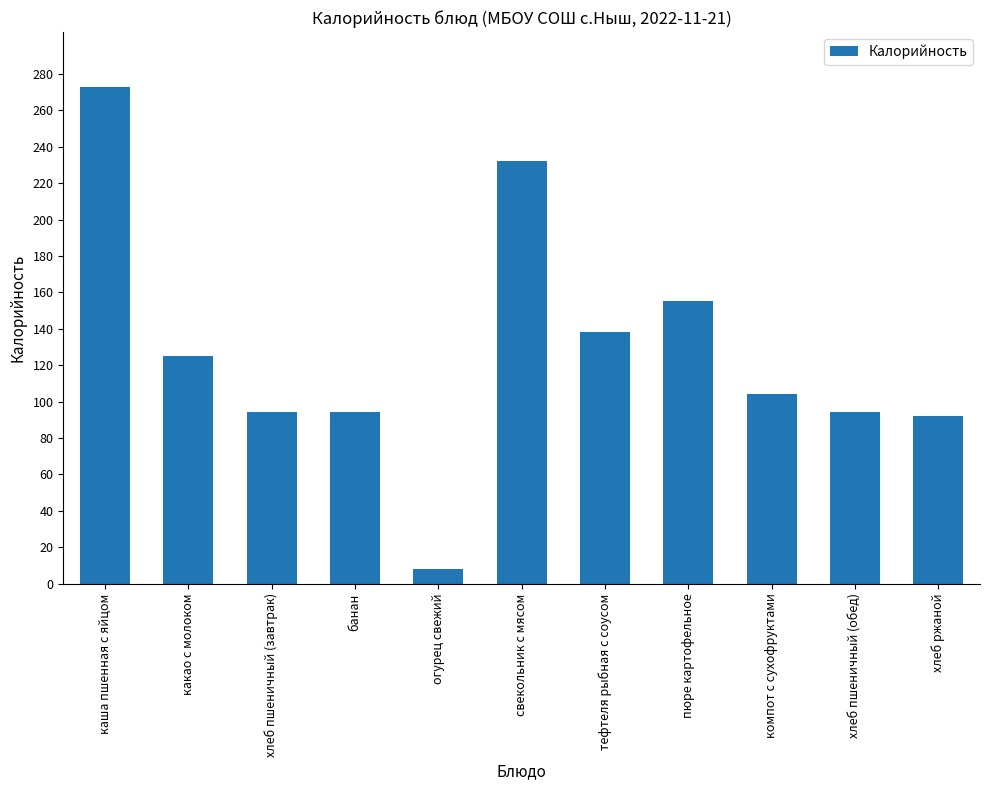

True or false: the data shows 144 at банан.

False